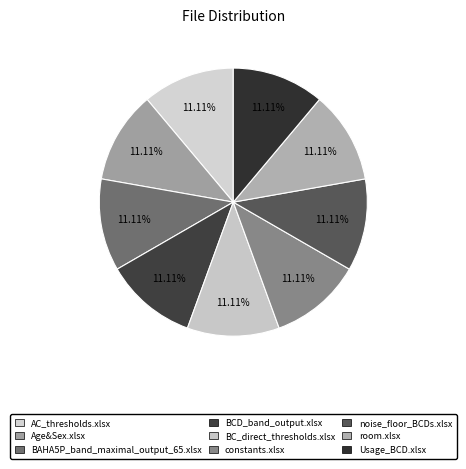

How many slices are in this pie chart?

9